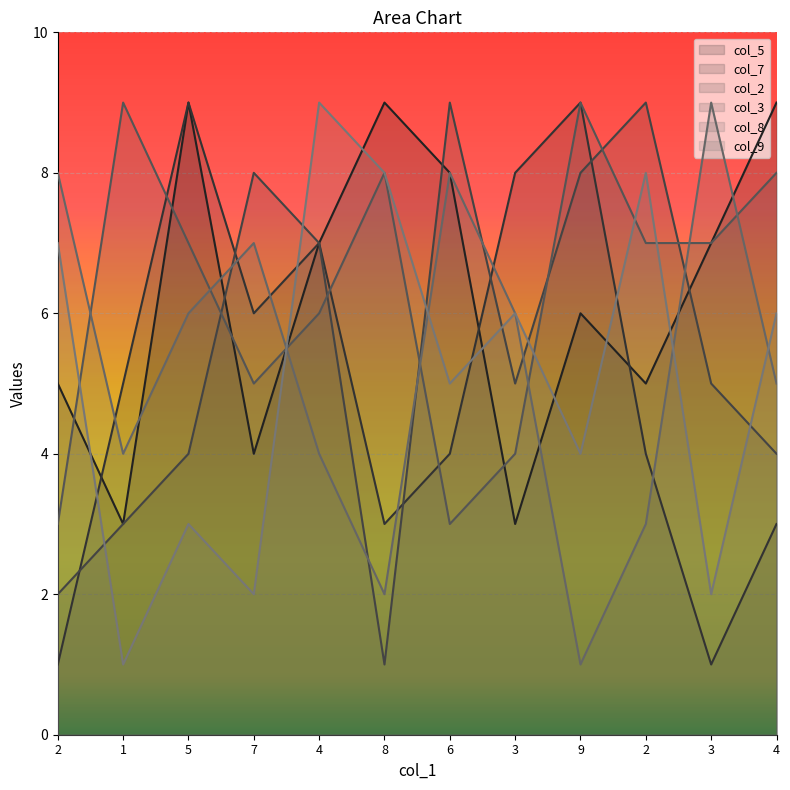

List the series in order of their peak value, lowest first.

col_5, col_7, col_2, col_3, col_8, col_9